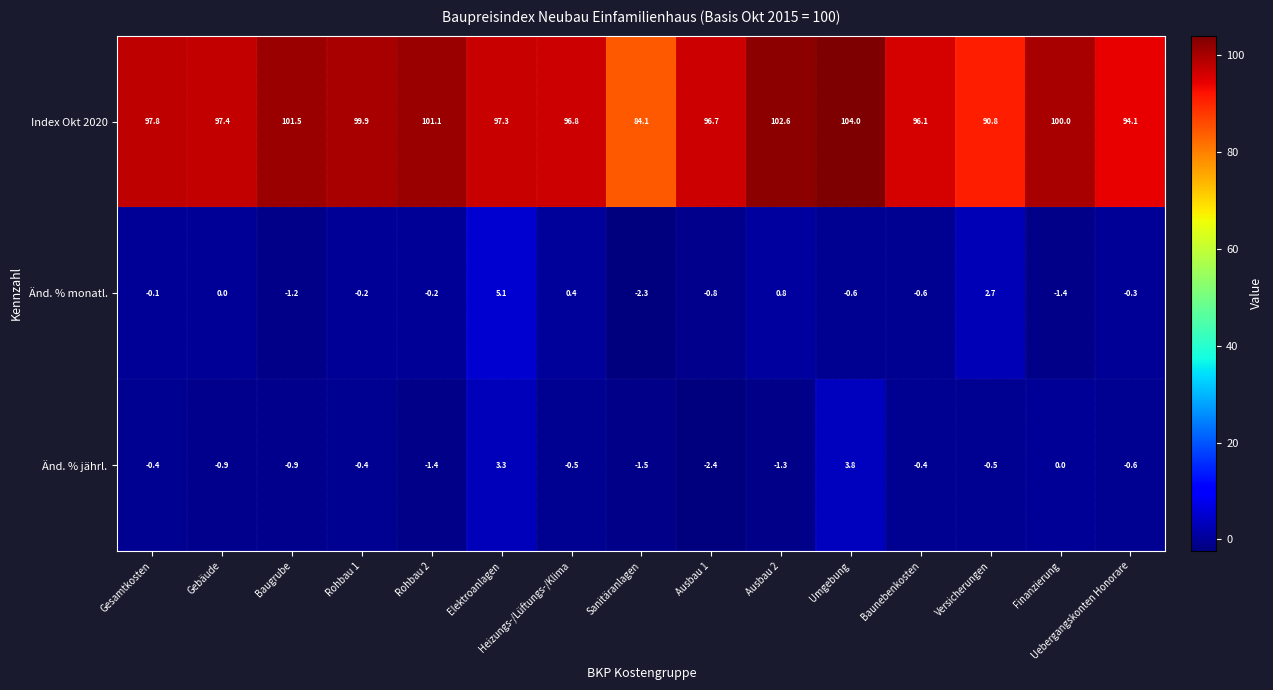

What is the sum of all Index Okt 2020 values?

1460.2